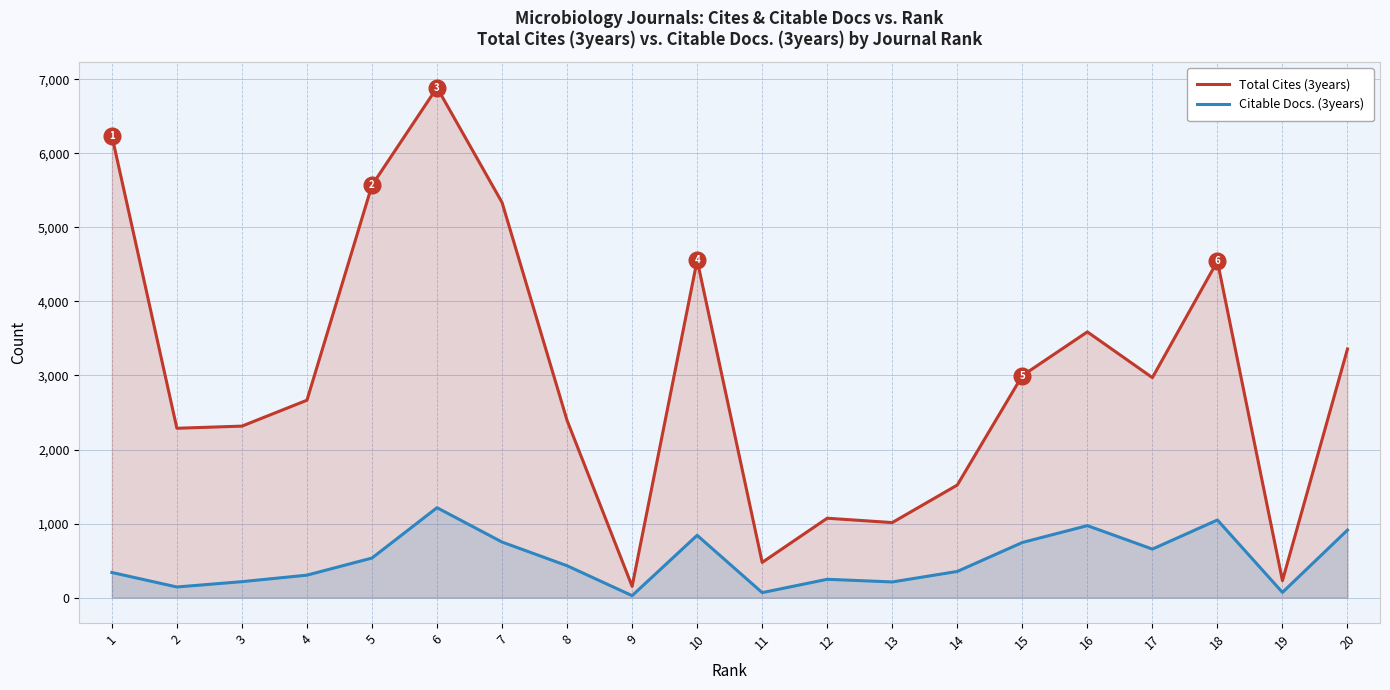

What is the value of the Total Cites (3years) point at the 19th from the left?

229